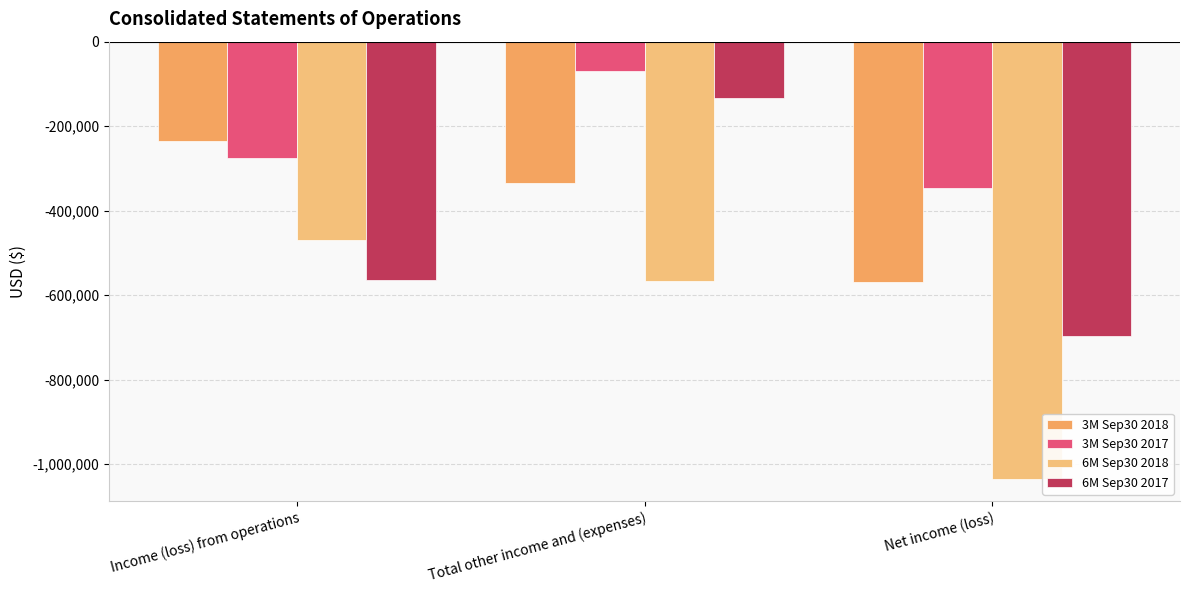

Reading left to right, extract all data points from this chart.

3M Sep30 2018: Income (loss) from operations=-234131	Total other income and (expenses)=-334485	Net income (loss)=-568616
3M Sep30 2017: Income (loss) from operations=-276339	Total other income and (expenses)=-68952	Net income (loss)=-345291
6M Sep30 2018: Income (loss) from operations=-470003	Total other income and (expenses)=-565476	Net income (loss)=-1035479
6M Sep30 2017: Income (loss) from operations=-564265	Total other income and (expenses)=-133423	Net income (loss)=-697688